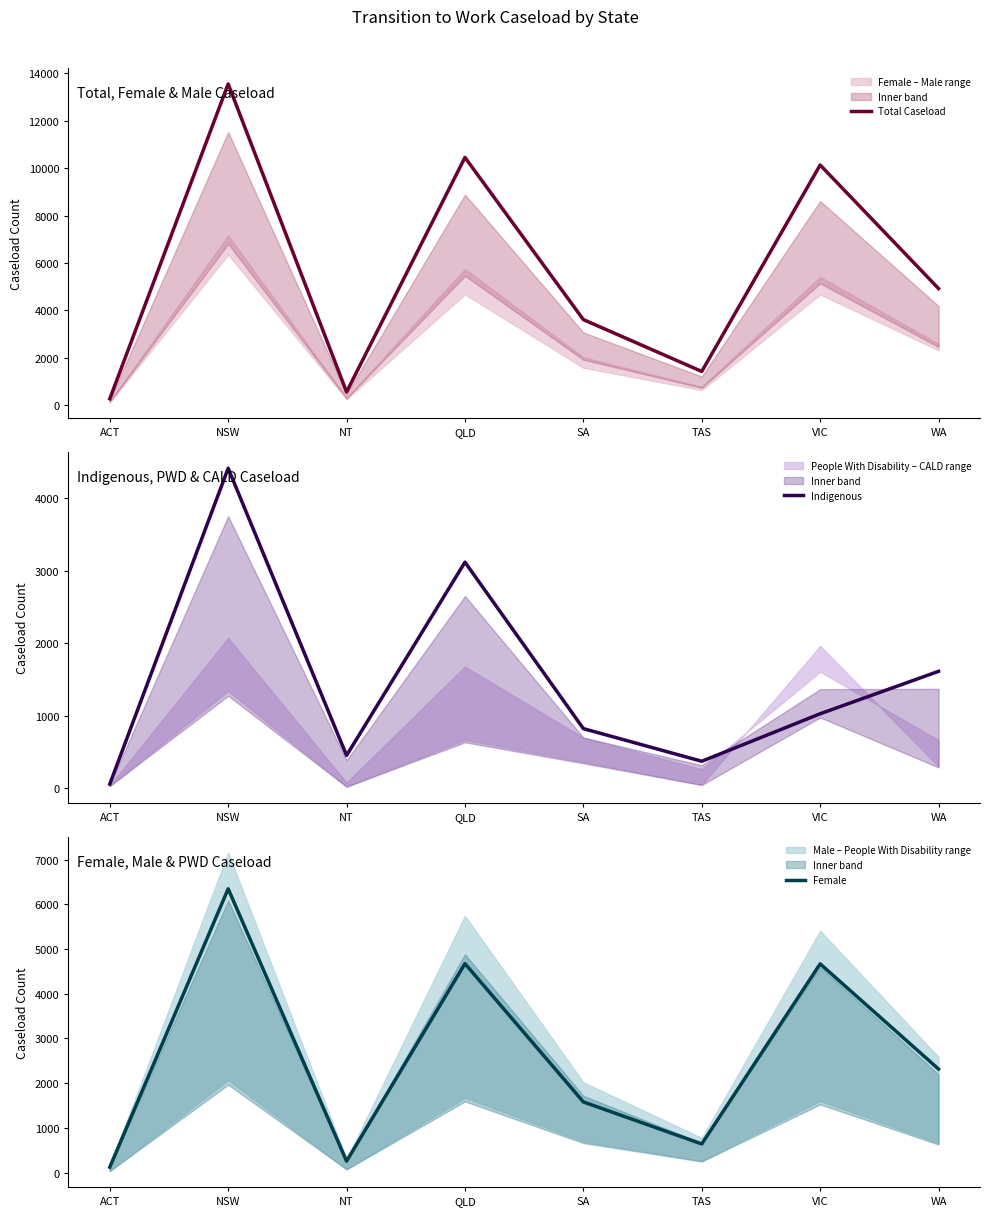

At which category is the sum across all series the highest?

NSW